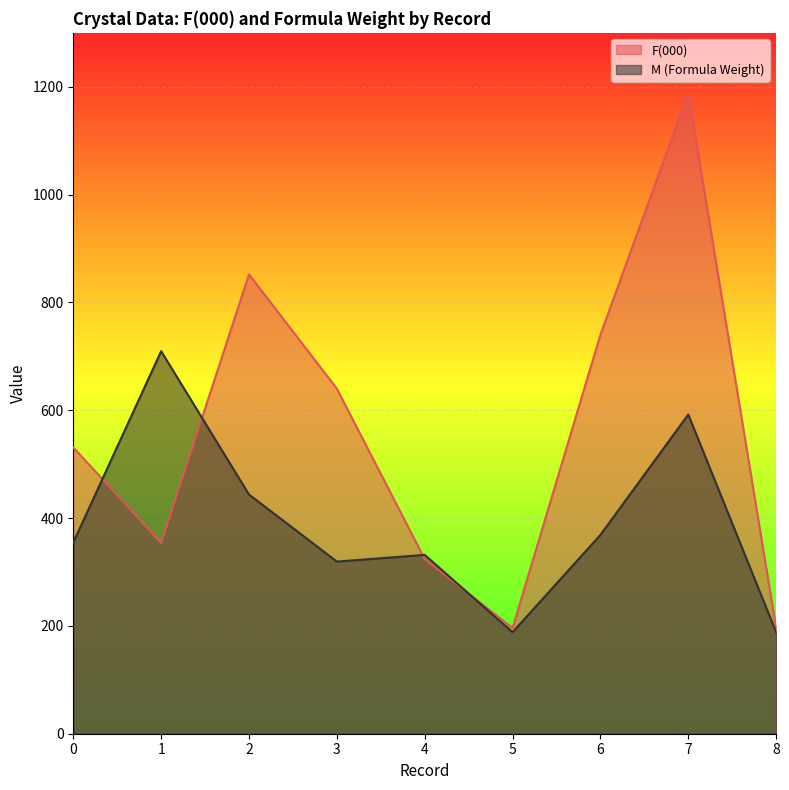

Reading left to right, transcribe all the data shown in this chart.

F(000): 0=531.0	1=354.0	2=852.0	3=640.0	4=324.0	5=196.0	6=740.0	7=1188.0	8=196.0
M (Formula Weight): 0=354.8	1=709.5	2=443.7	3=319.3	4=331.7	5=188.2	6=368.8	7=592.0	8=188.2